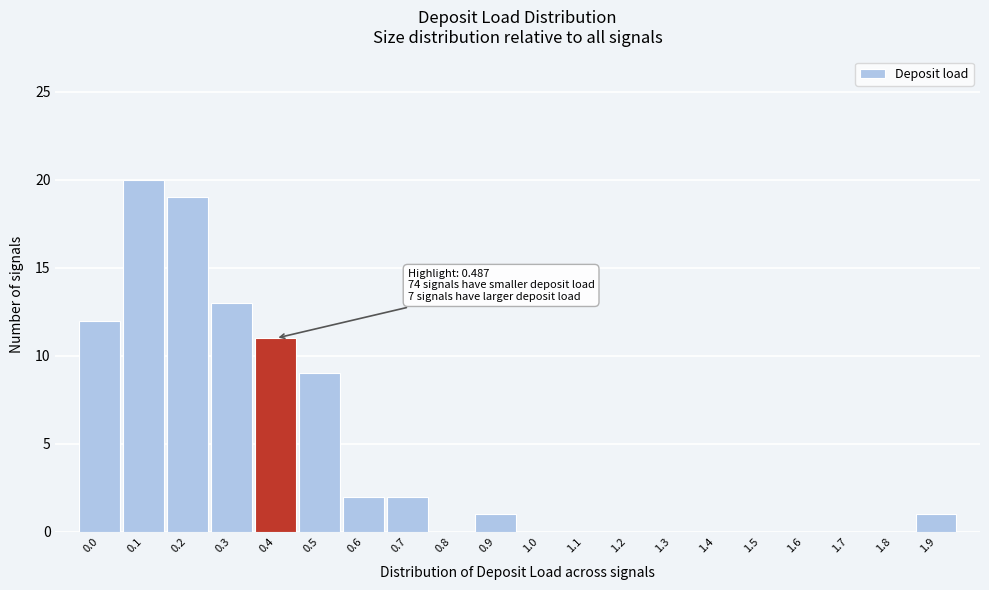

Reading right to left, extract all data points from this chart.

1.9=1	1.8=0	1.7=0	1.6=0	1.5=0	1.4=0	1.3=0	1.2=0	1.1=0	1.0=0	0.9=1	0.8=0	0.7=2	0.6=2	0.5=9	0.4=11	0.3=13	0.2=19	0.1=20	0.0=12